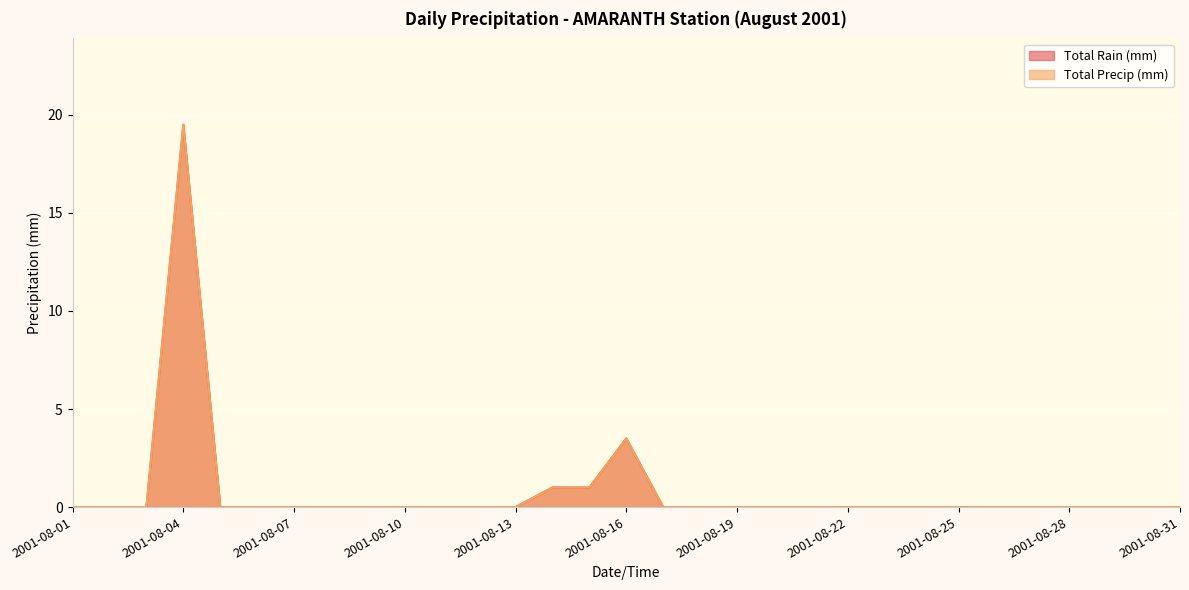

In Total Rain (mm), how many points are higher than both neighbors (excluding endpoints)?

2